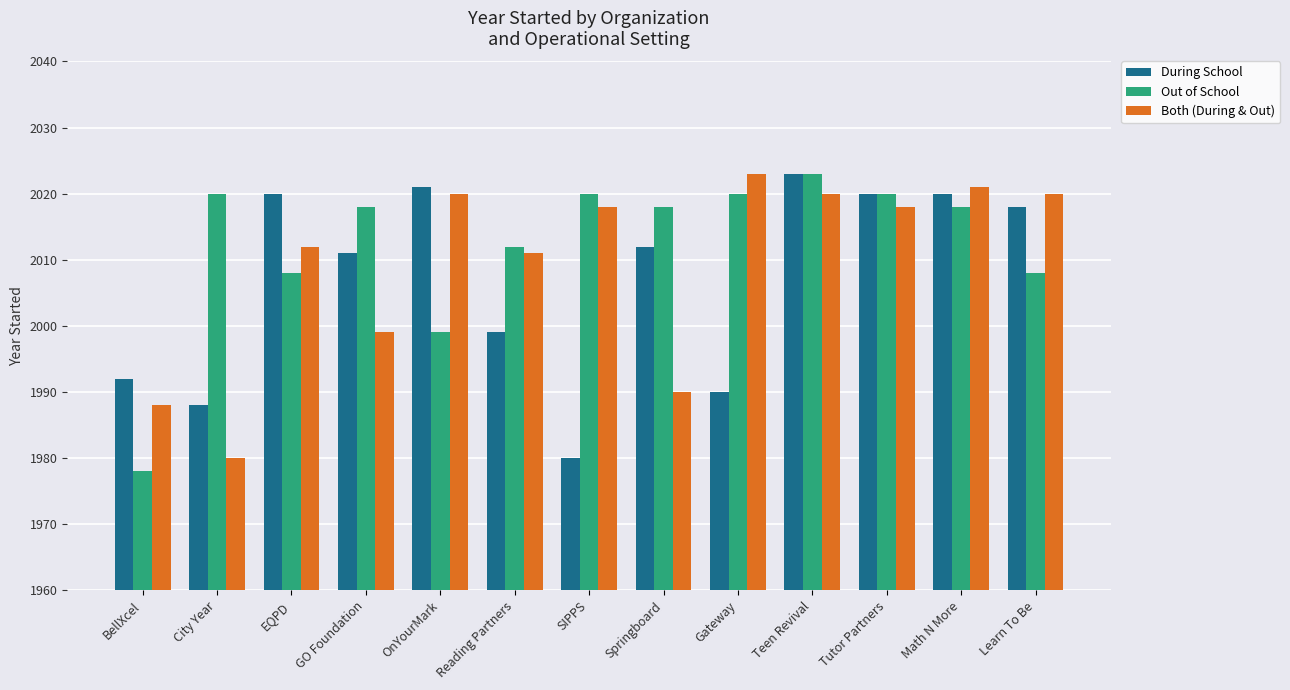

What is the label of the 11th bar from the left?

Tutor Partners